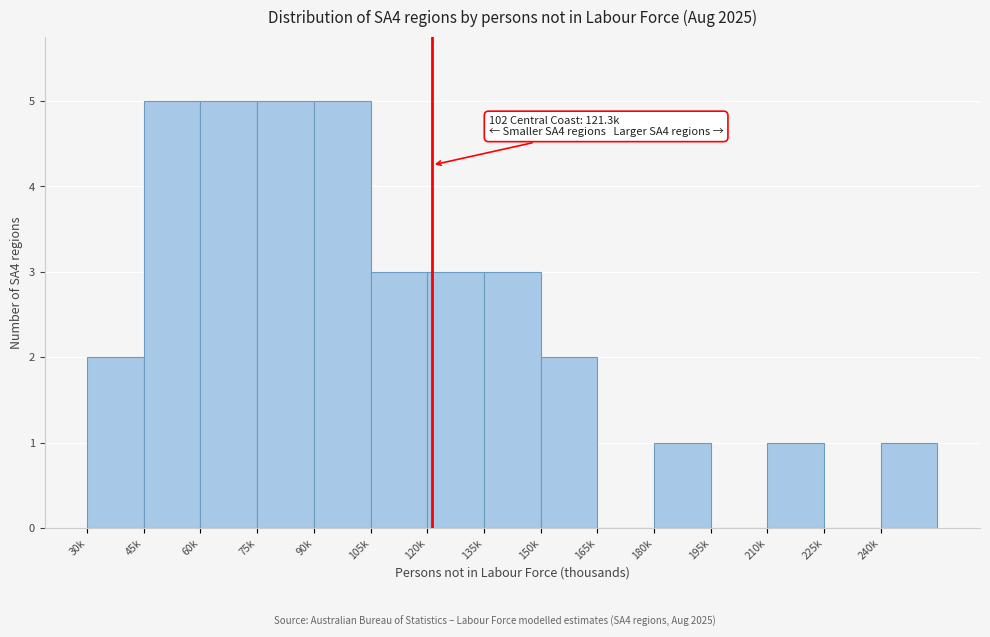

Reading left to right, what are all the values shown in this chart?

30k=2	45k=5	60k=5	75k=5	90k=5	105k=3	120k=3	135k=3	150k=2	165k=0	180k=1	195k=0	210k=1	225k=0	240k=1